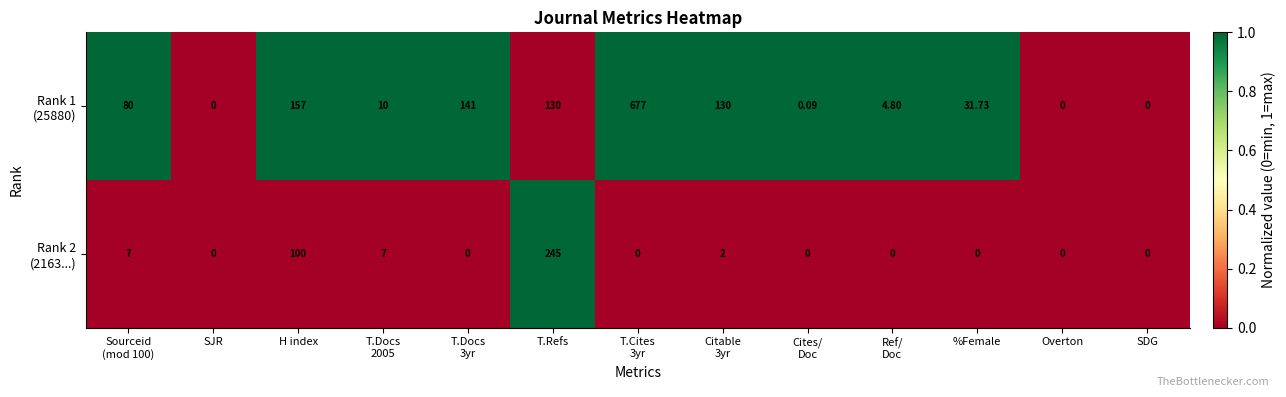

Which series has the widest spread of values?

Rank 1 (25880)